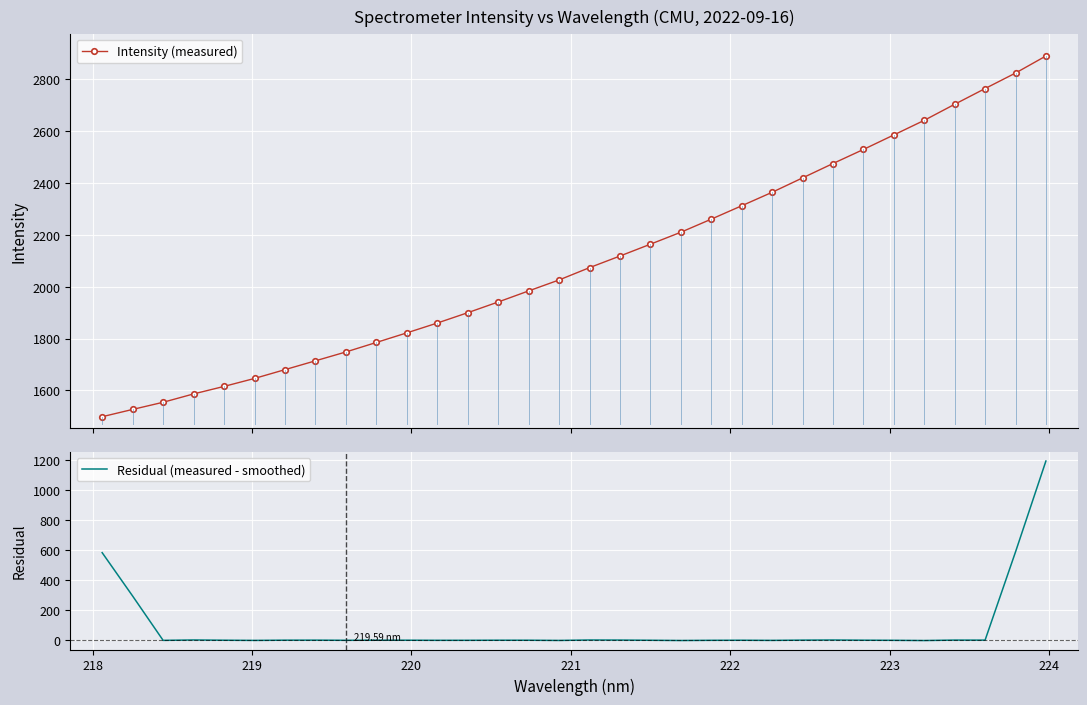

What is the maximum value for Intensity (measured)?

2889.1